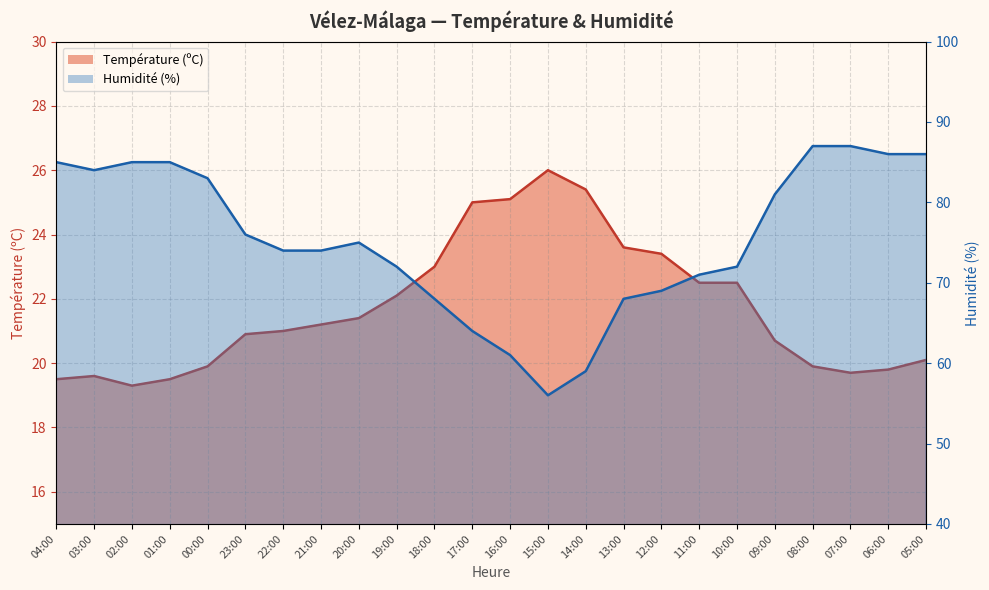

At which category is the sum across all series the highest?

08:00